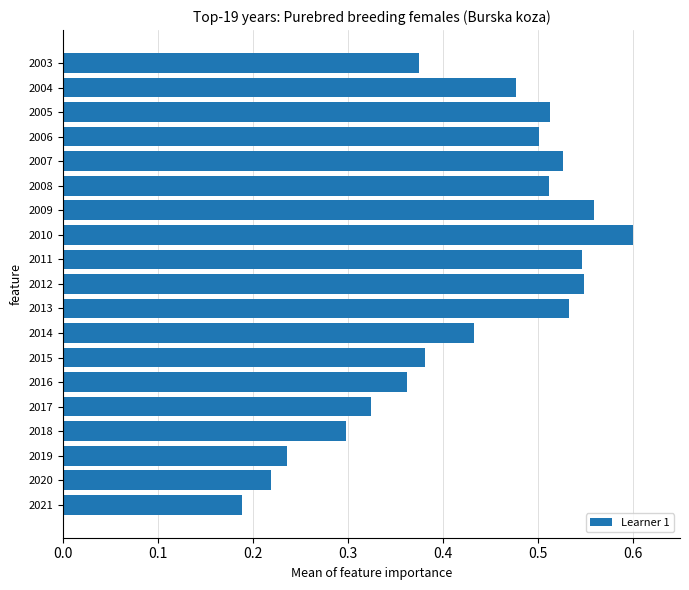

Which label corresponds to the largest value in the chart?

2010